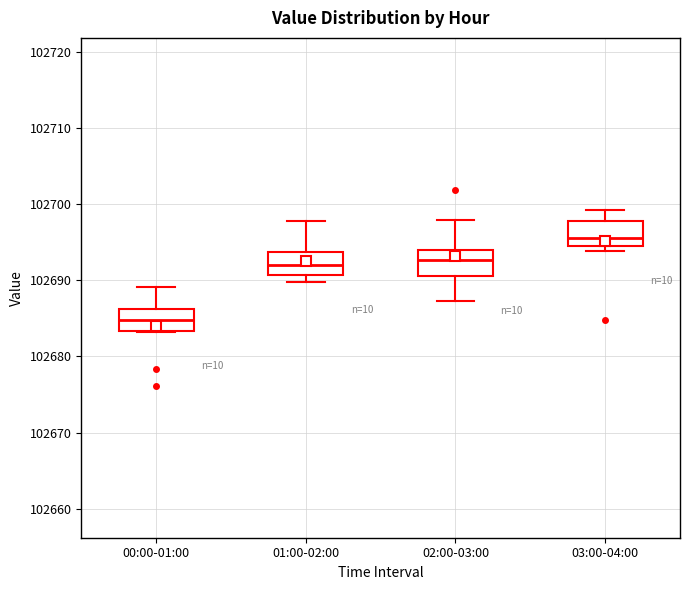

Reading left to right, transcribe this box plot: for each box, give where its median line is, the range the box spans, and where its two whiskers end, as read against the y-axis. The values are not printed on the chart, so give them approximately, as read against the axis.

00:00-01:00: median 102685, box 102683 to 102686, whiskers 102683 to 102689
01:00-02:00: median 102692, box 102691 to 102694, whiskers 102690 to 102698
02:00-03:00: median 102693, box 102691 to 102694, whiskers 102687 to 102698
03:00-04:00: median 102696, box 102695 to 102698, whiskers 102694 to 102699